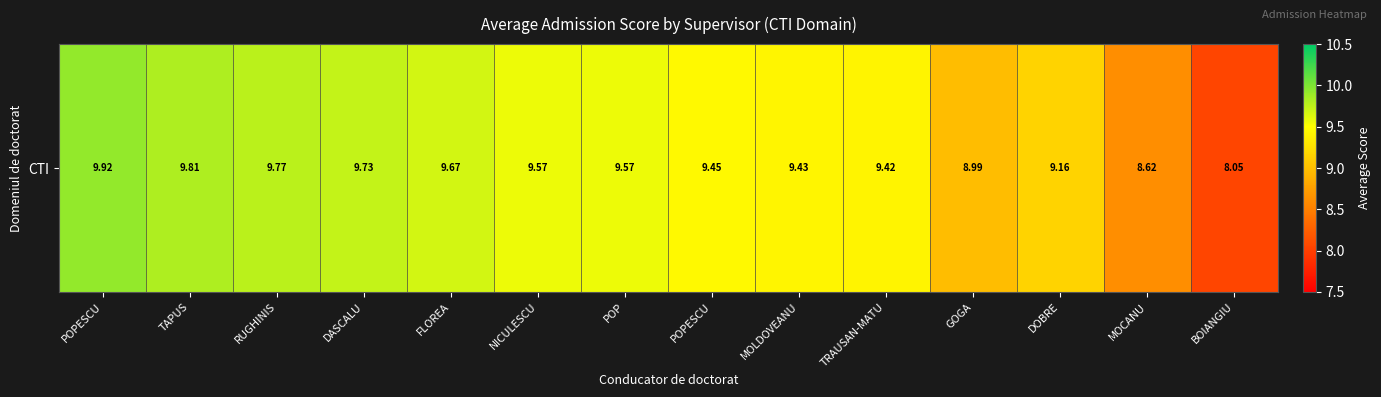

Between DASCALU and POPESCU, which is larger?

DASCALU